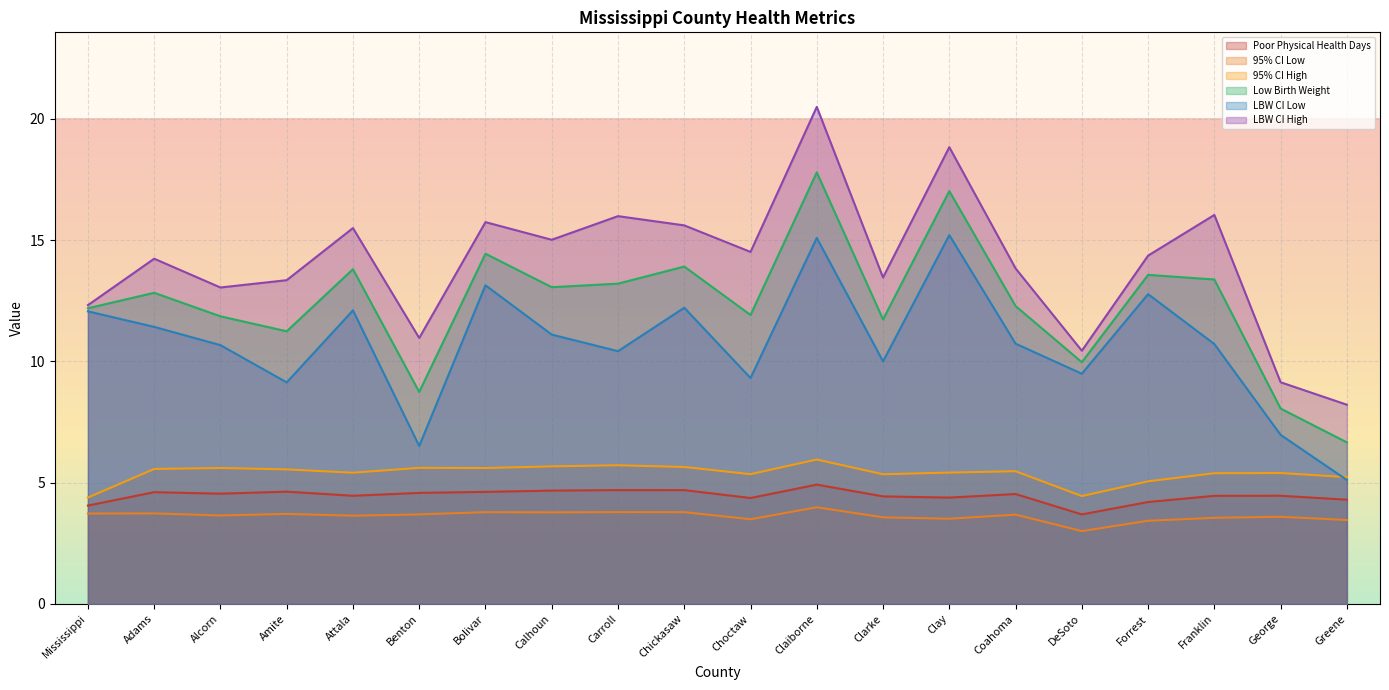

What is the label of the 14th point from the right?

Bolivar